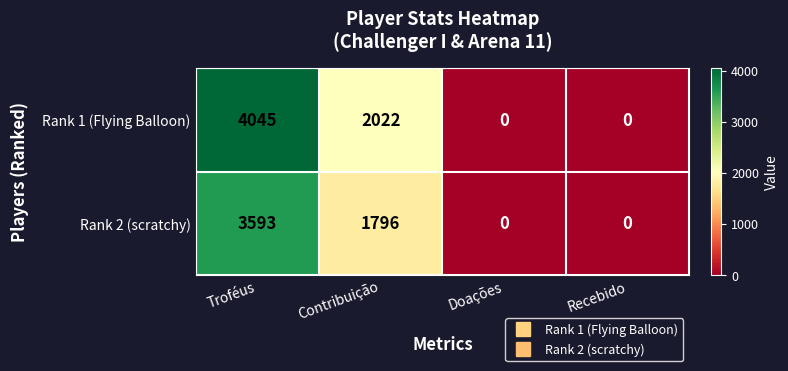

What is the sum of all Rank 2 (scratchy) values?

5389